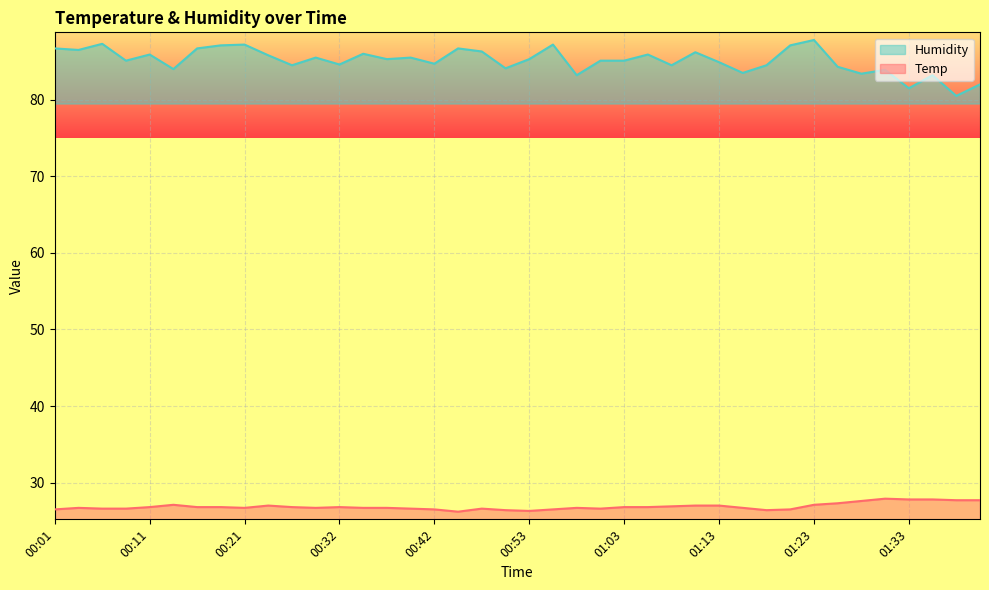

What is the value of the Temp point at the 27th from the left?

26.9